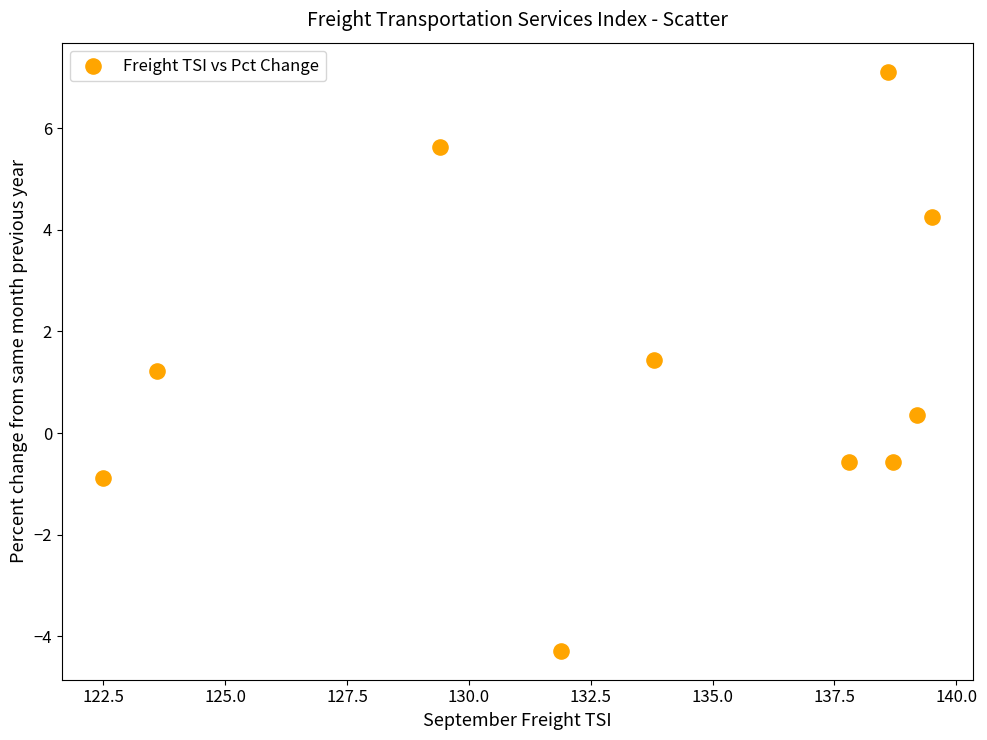

What is the average Y value?

1.4